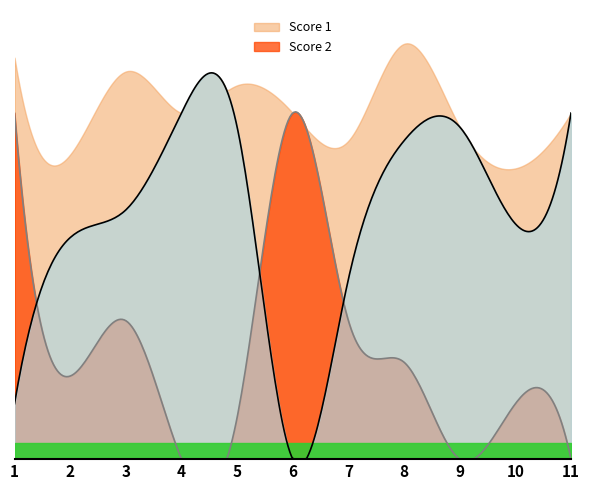

Reading right to left, transcribe all the data shown in this chart.

Score 1: 25	17	24	23	13	0	24	25	18	16	4
Score 2: 0	4	0	7	10	25	3	0	10	6	25